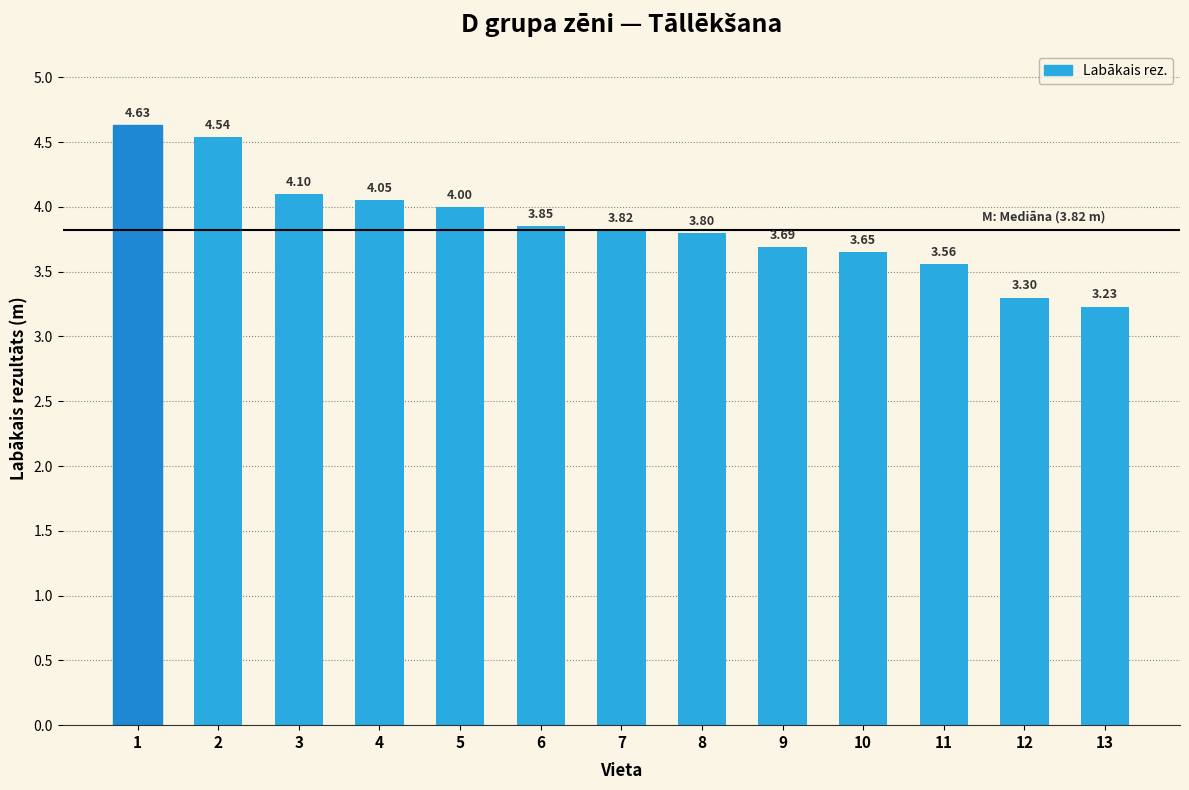

At which category does the chart reach its peak across all series?

1